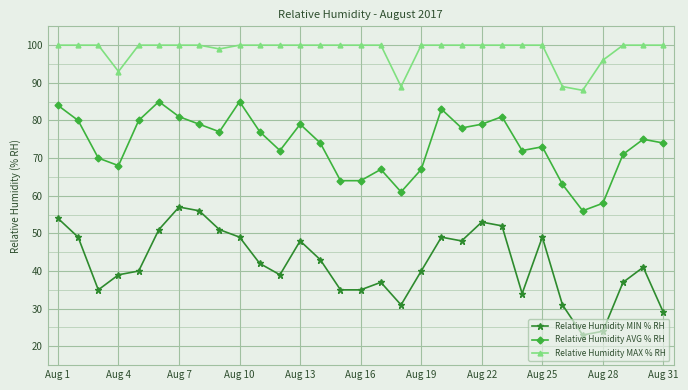

What is the difference between the maximum and second lowest values in the Relative Humidity AVG % RH series?

27